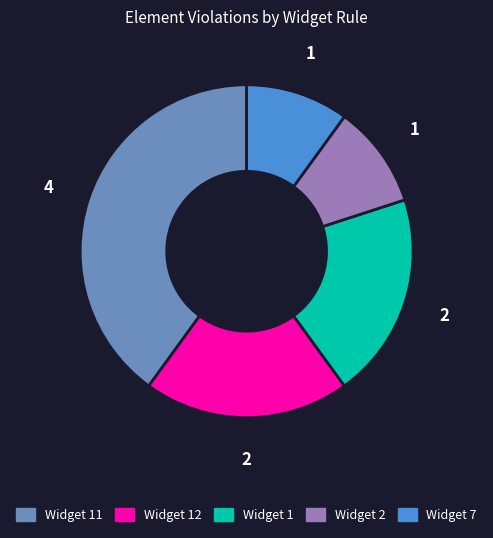

Does any single category account for the majority?

No